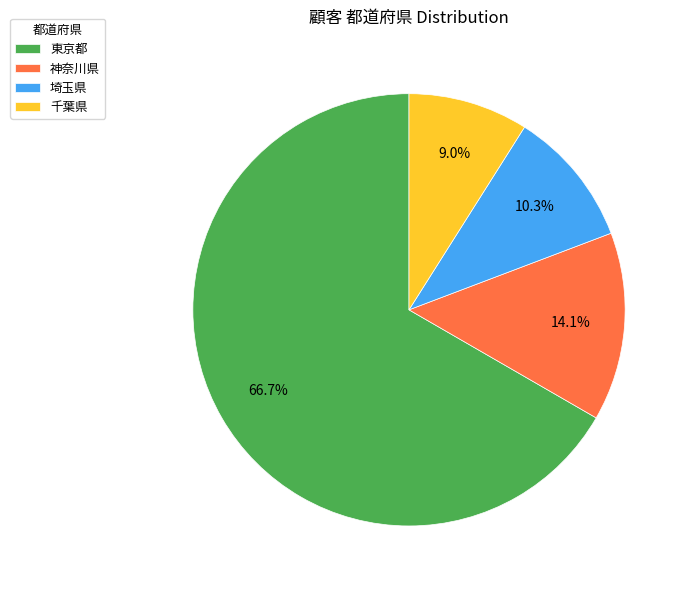

Between 神奈川県 and 千葉県, which is larger?

神奈川県